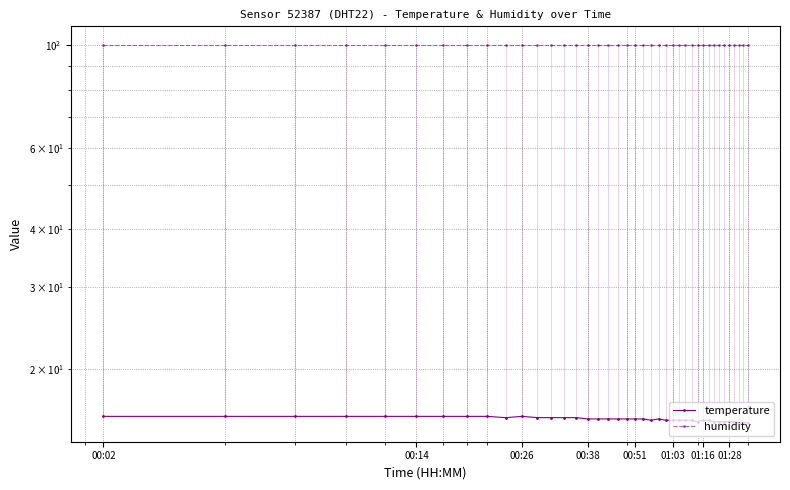

True or false: humidity has more than 0 interior local peaks.

False